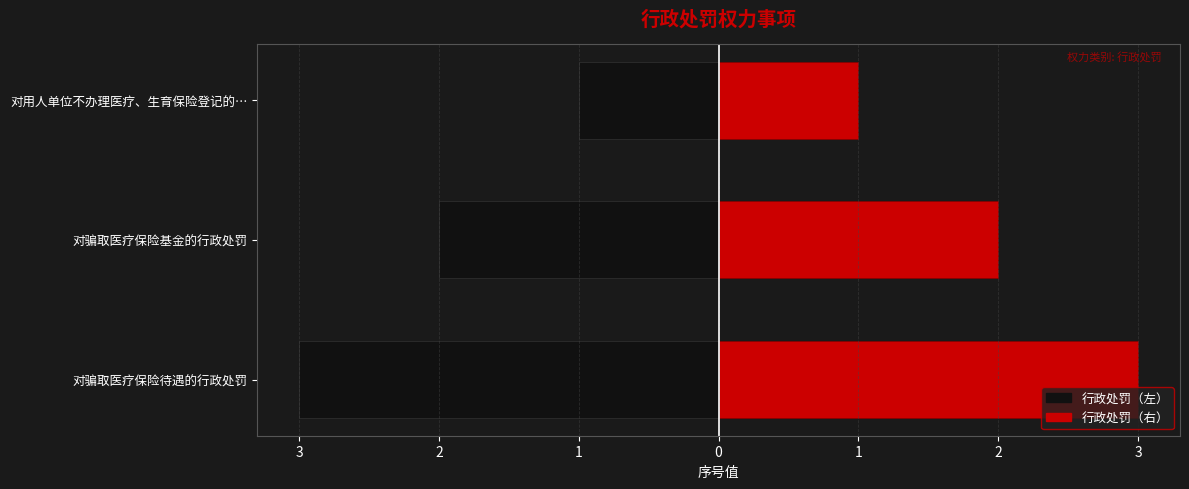

Reading left to right, list all the values displayed in this chart.

行政处罚（左）: -1	-2	-3
行政处罚（右）: 1	2	3